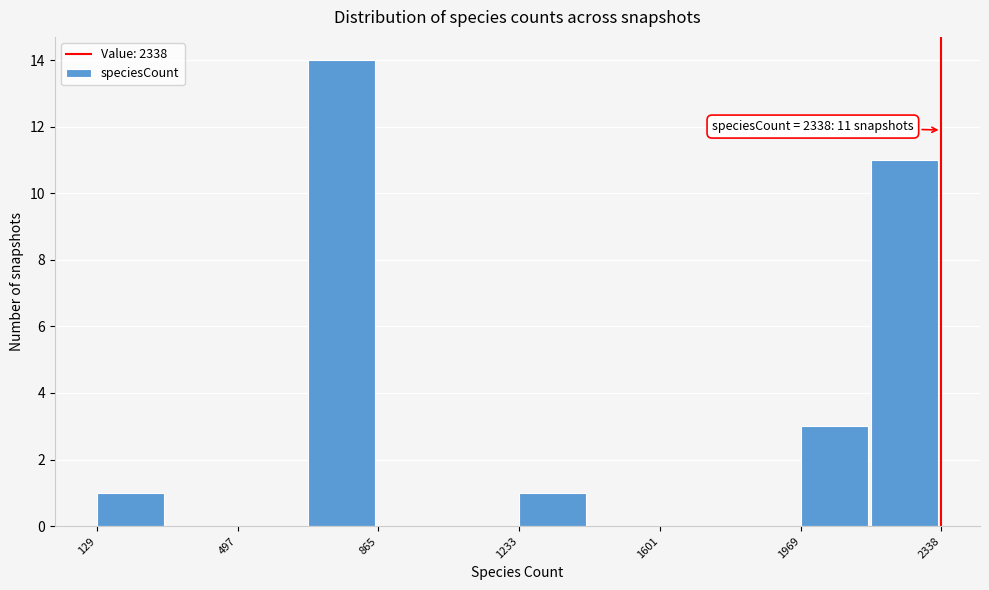

Around what value on the x-axis is the tallest bar? Give the approximate position of its centre, as read against the axis.

750